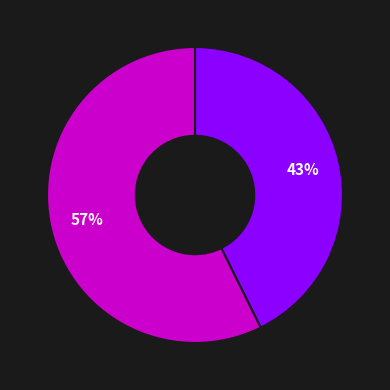

Between Northern California Regional Liability and Central Region School Insurance Group, which is larger?

Northern California Regional Liability